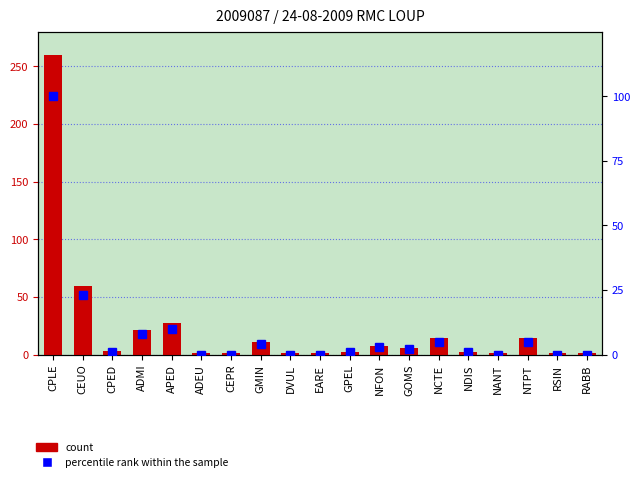

Where does the percentile rank within the sample series first go above 1?

CPLE